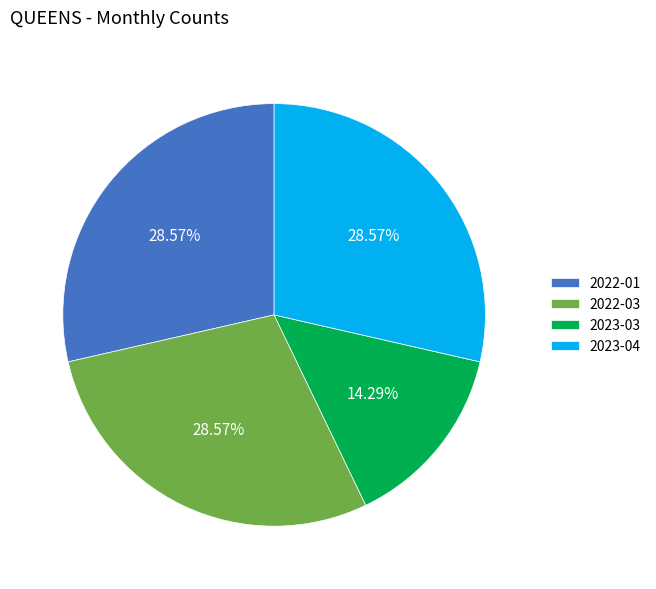

Approximately how many times larger is the value at 2023-03 compared to 2022-03?

0.5